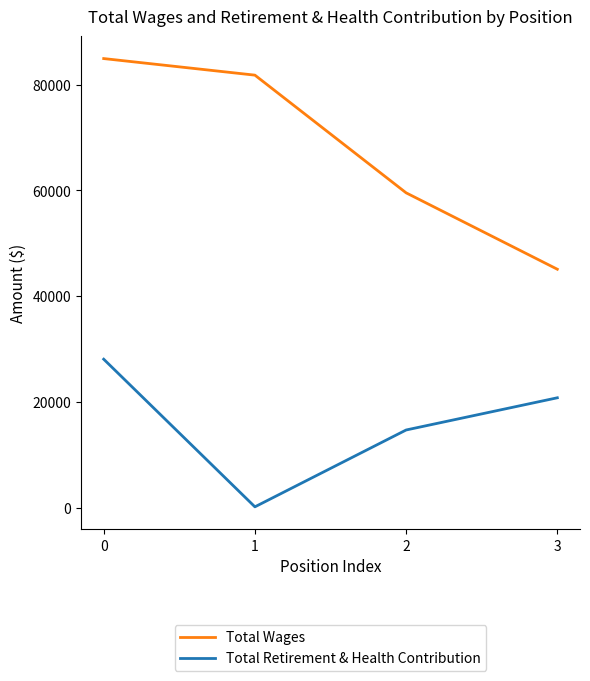

How many lines are shown in the chart?

2